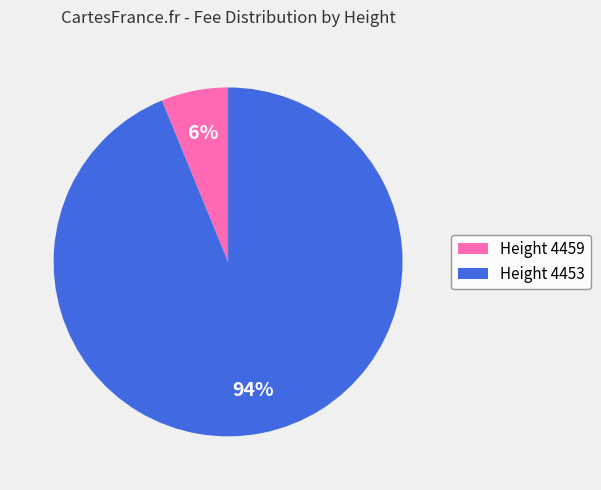

Combined, do Height 4459 and Height 4453 account for over 50%?

Yes